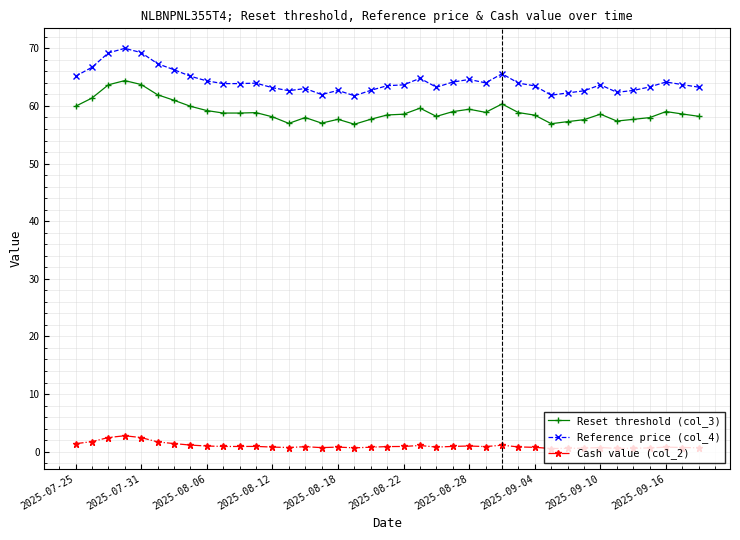

Is this an area chart (filled region under the line)?

No